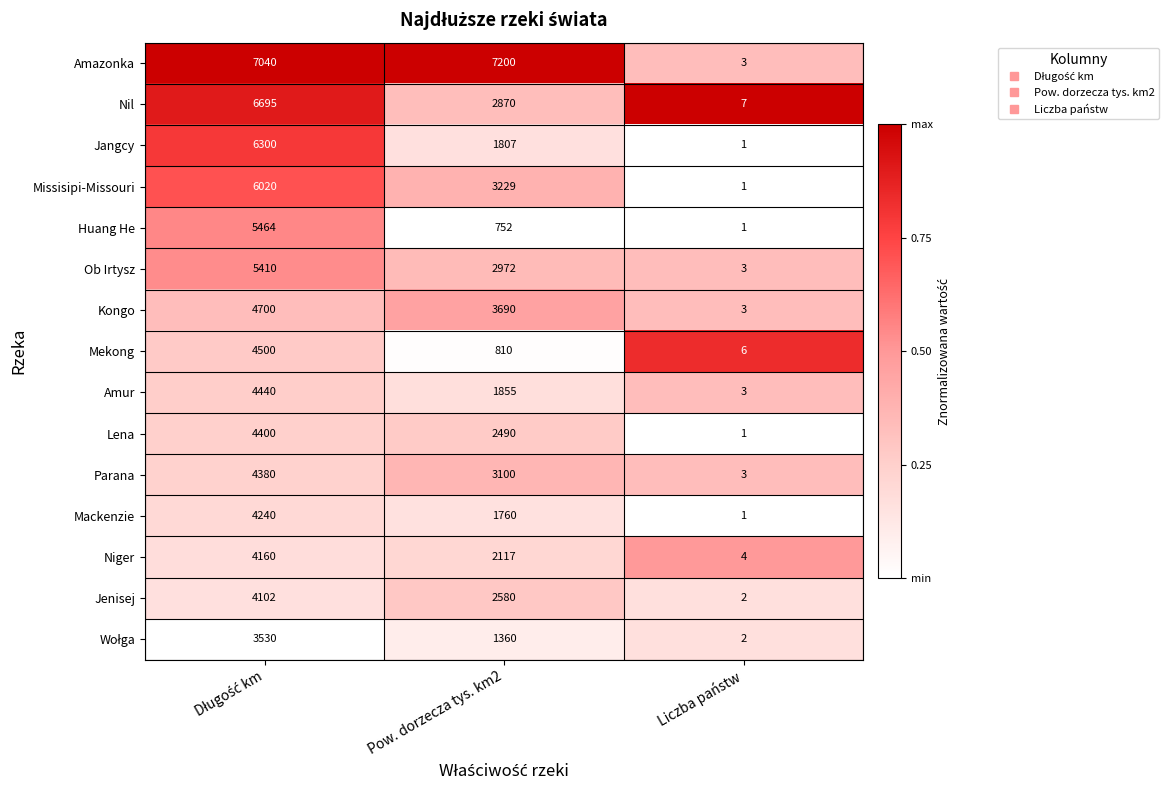

Count the Nil values in the range 7 to 6695.

3